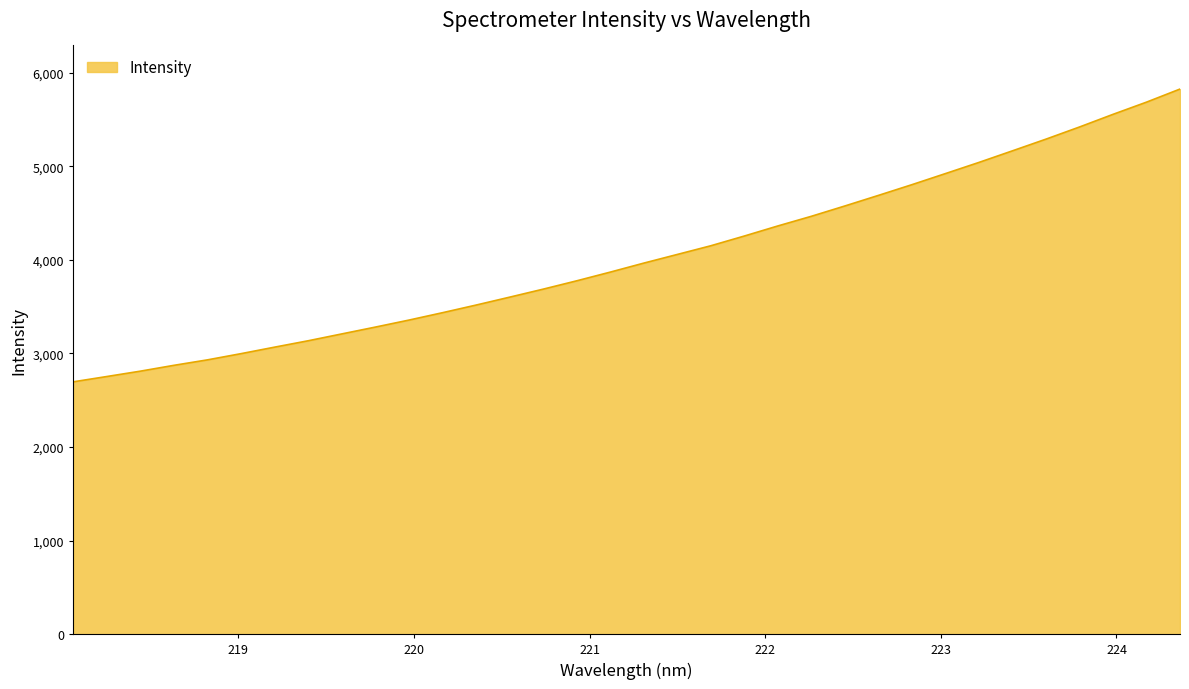

What is the difference between the maximum and minimum values?

3128.9